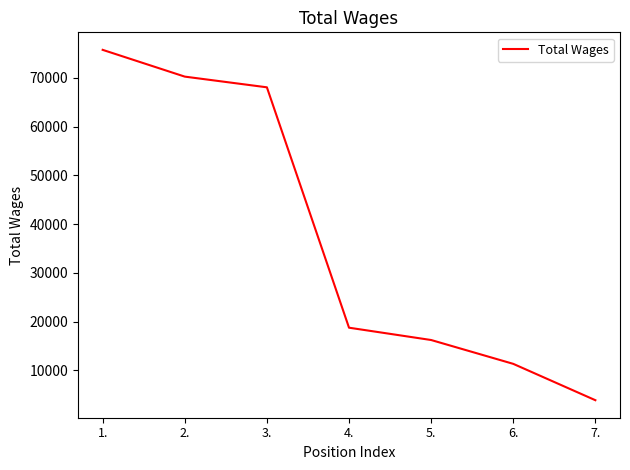

Count the number of data series in this chart.

1